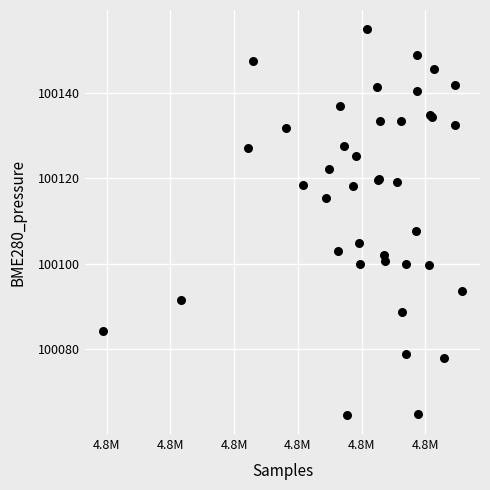

What Y value in the scatter plot is closest to 100109?

100107.8